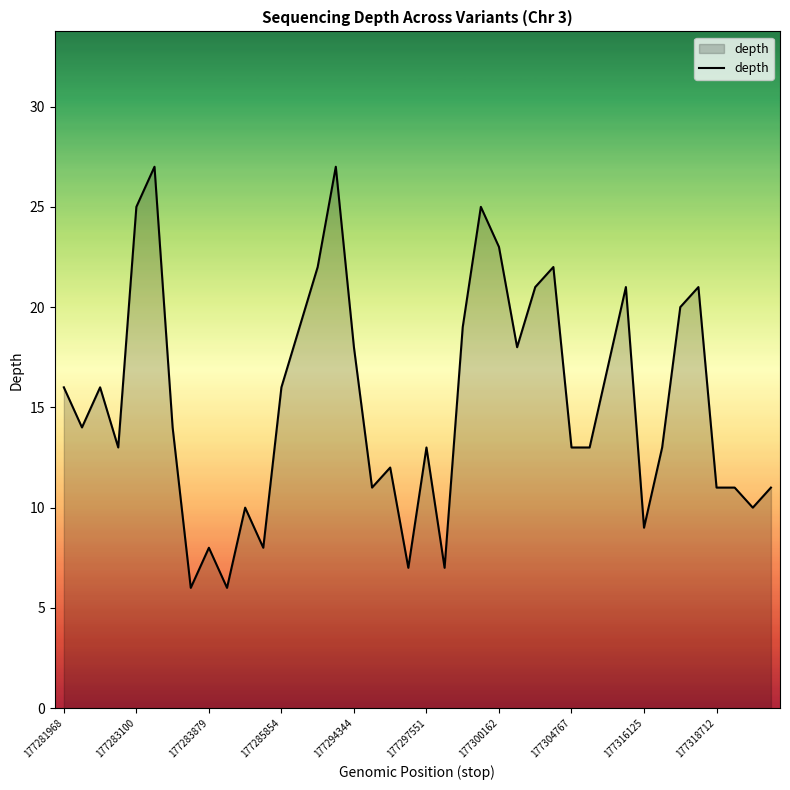

What is the minimum value shown in the chart?

6